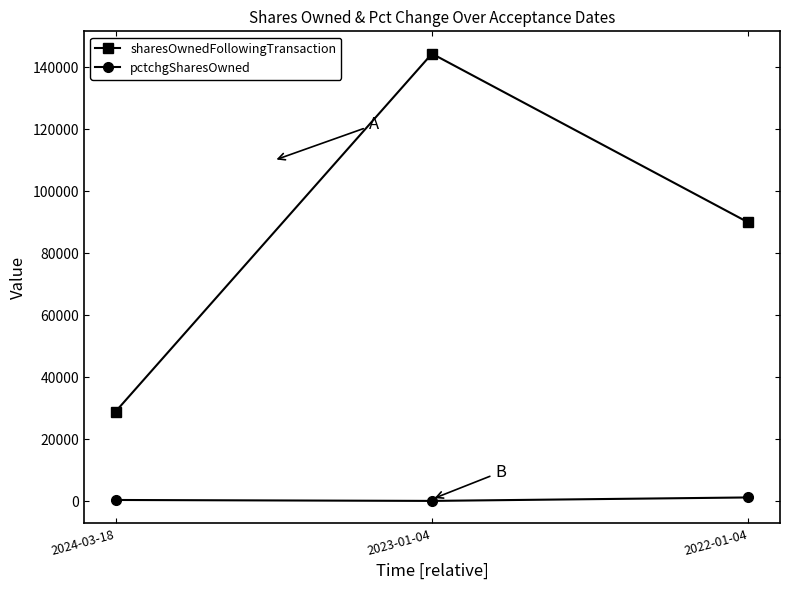

Rank the series by their maximum value, from highest to lowest.

sharesOwnedFollowingTransaction, pctchgSharesOwned